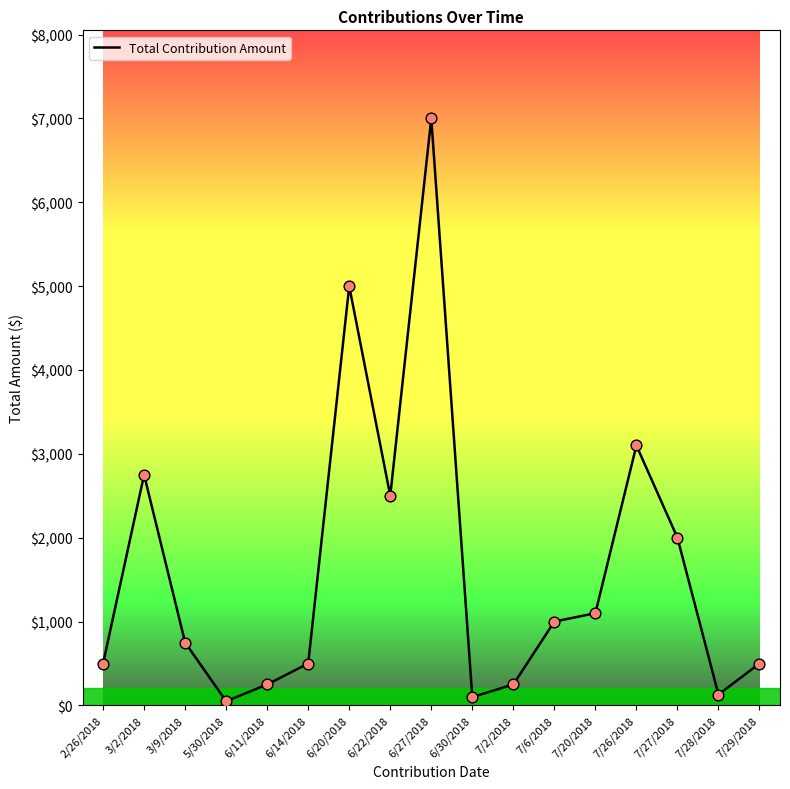

Which has a higher value, 6/22/2018 or 7/27/2018?

6/22/2018